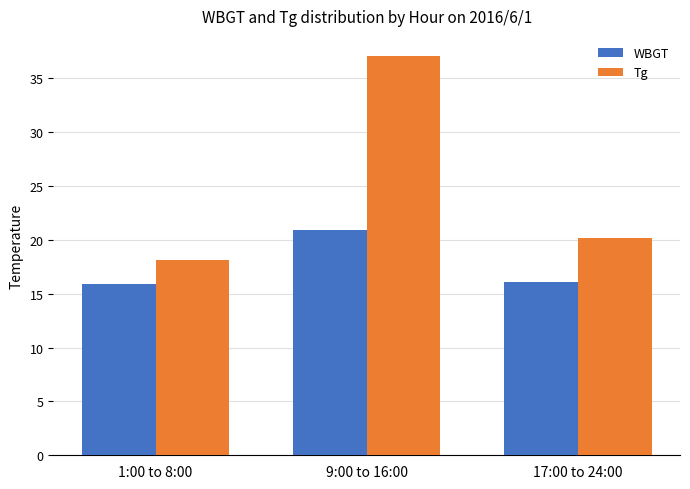

What is the minimum value shown in the chart?

15.9